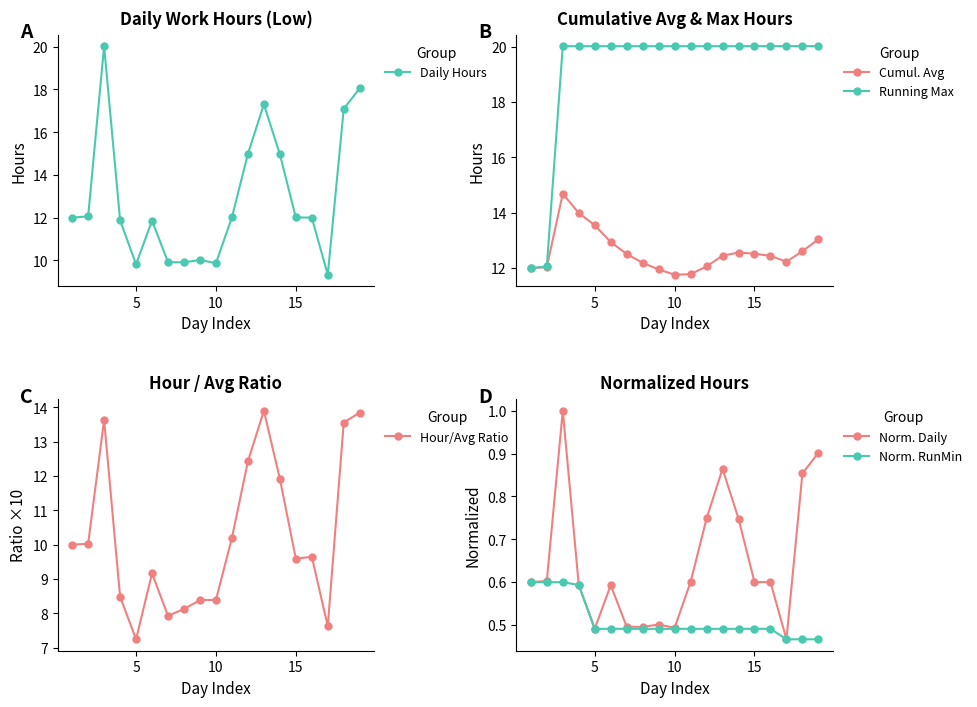

True or false: Norm. RunMin has more than 2 points higher than both neighbors.

False